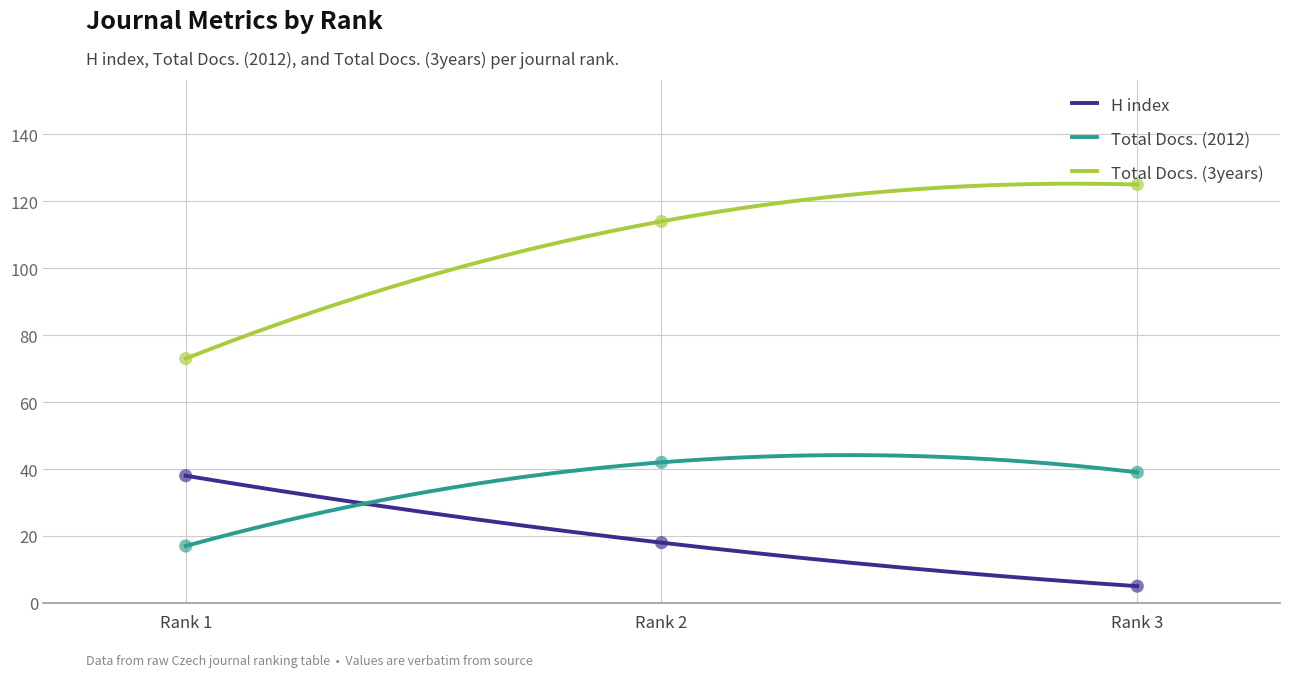

Which series has the largest total across all categories?

Total Docs. (3years)